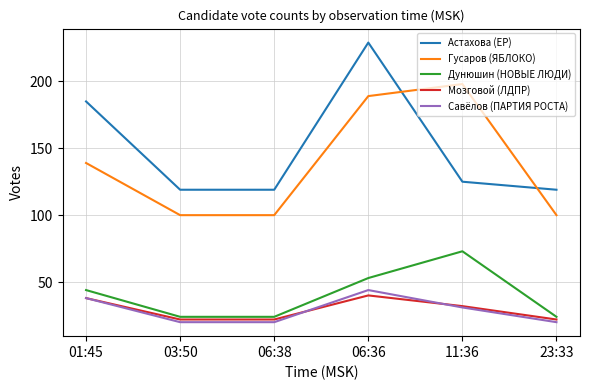

Which series has the largest total across all categories?

Астахова (ЕР)